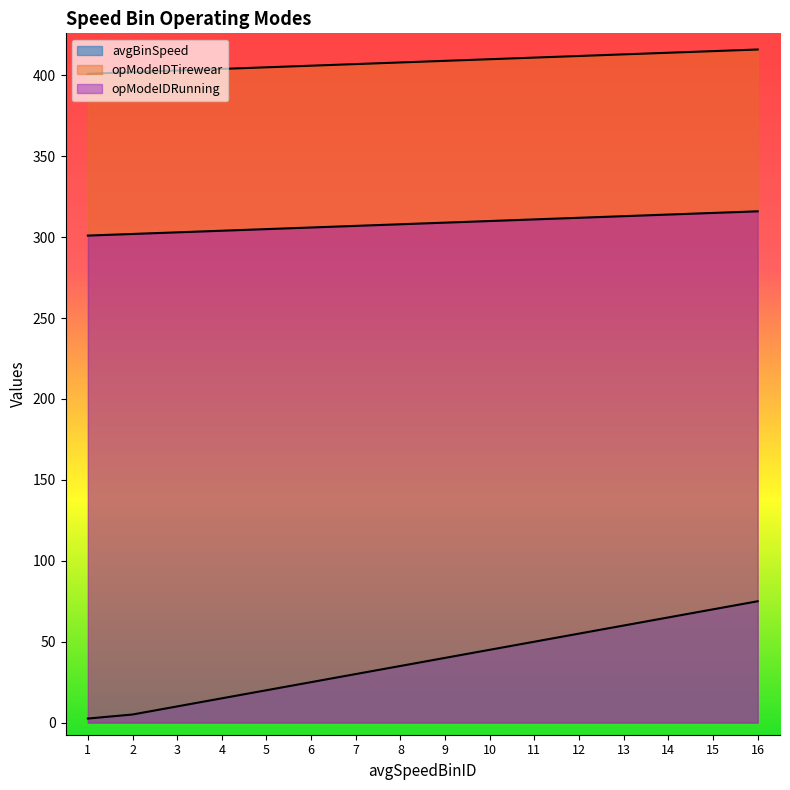

Reading left to right, what are all the values shown in this chart?

avgBinSpeed: 1=2.5	2=5.0	3=10.0	4=15.0	5=20.0	6=25.0	7=30.0	8=35.0	9=40.0	10=45.0	11=50.0	12=55.0	13=60.0	14=65.0	15=70.0	16=75.0
opModeIDTirewear: 1=401.0	2=402.0	3=403.0	4=404.0	5=405.0	6=406.0	7=407.0	8=408.0	9=409.0	10=410.0	11=411.0	12=412.0	13=413.0	14=414.0	15=415.0	16=416.0
opModeIDRunning: 1=301.0	2=302.0	3=303.0	4=304.0	5=305.0	6=306.0	7=307.0	8=308.0	9=309.0	10=310.0	11=311.0	12=312.0	13=313.0	14=314.0	15=315.0	16=316.0